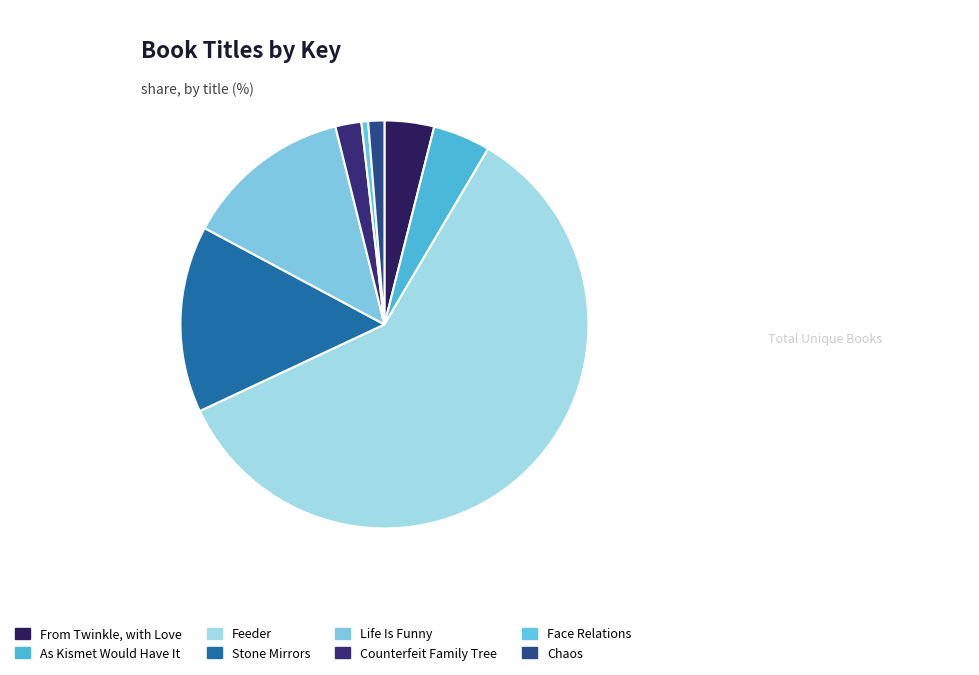

Which slice represents more than half of the pie?

Feeder